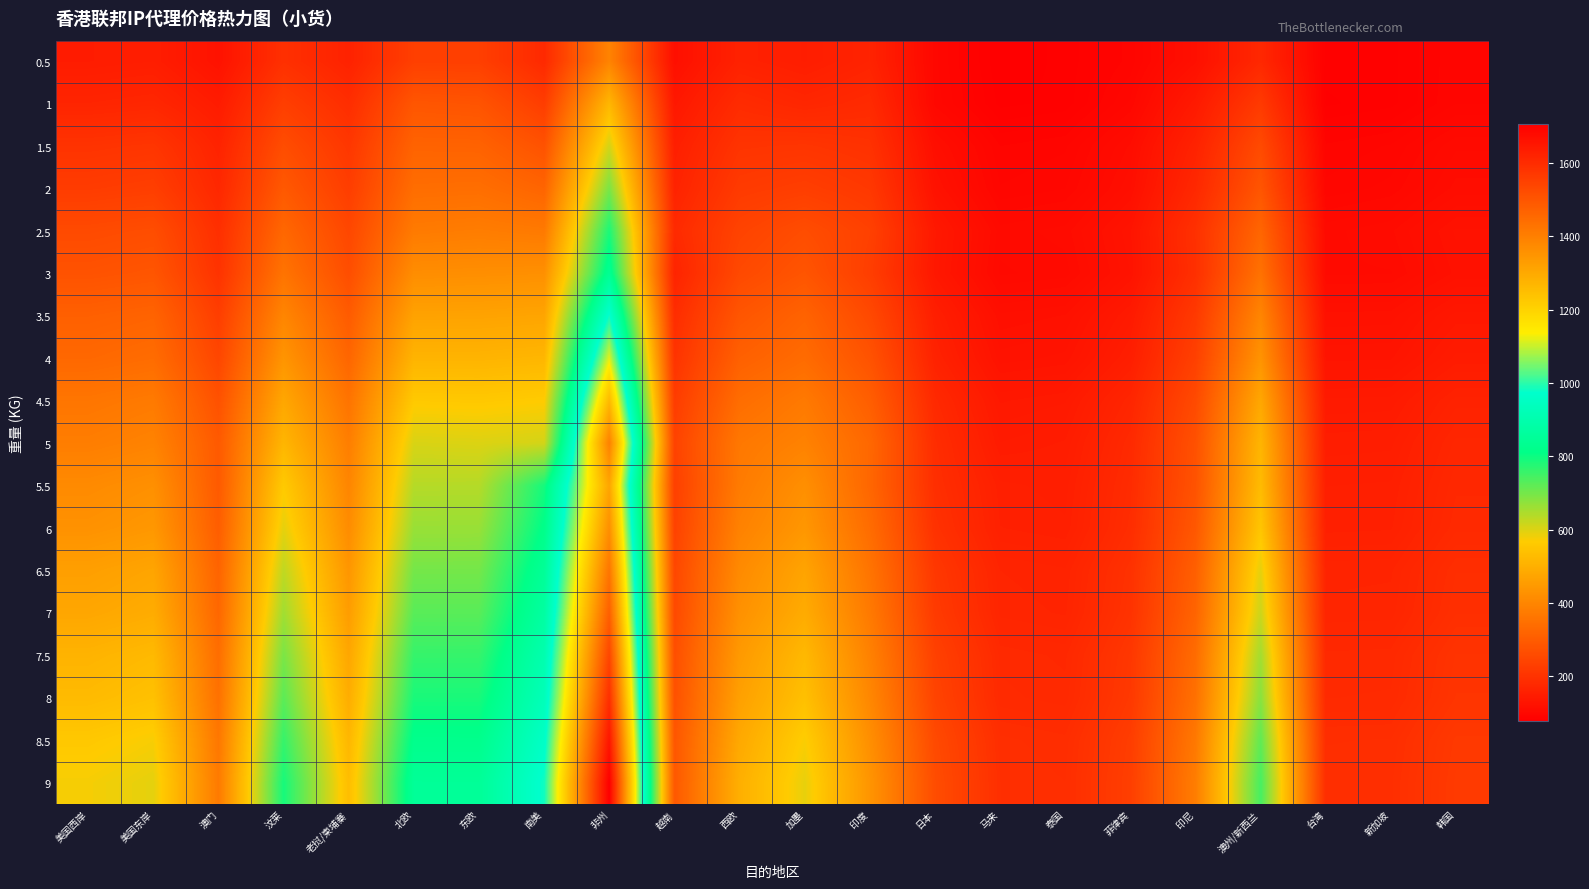

Reading left to right, transcribe all the data shown in this chart.

0.5: 美国西岸=147.2	美国东岸=150.5	澳门=123.8	汶莱=194.3	老挝/柬埔寨=161.3	北欧=230.4	东欧=230.4	南美=178.2	非州=393.7	越南=116.3	西欧=159.8	加墨=150.2	印度=163.6	日本=97.4	马来=77.5	泰国=81.9	菲律宾=91.4	印尼=117.7	澳州/新西兰=174.8	台湾=82.2	新加坡=82.7	韩国=92.7
1: 美国西岸=166.8	美国东岸=171.3	澳门=145.4	汶莱=228.6	老挝/柬埔寨=187.7	北欧=284.8	东欧=279.6	南美=225.2	非州=517.0	越南=136.1	西欧=182.6	加墨=170.8	印度=180.1	日本=98.7	马来=79.6	泰国=81.9	菲律宾=97.3	印尼=141.3	澳州/新西兰=217.9	台湾=80.0	新加坡=82.8	韩国=93.3
1.5: 美国西岸=201.7	美国东岸=207.0	澳门=163.3	汶莱=263.7	老挝/柬埔寨=210.7	北欧=316.4	东欧=314.9	南美=276.0	非州=608.9	越南=153.0	西欧=203.3	加墨=206.3	印度=197.9	日本=114.4	马来=90.2	泰国=92.8	菲律宾=109.9	印尼=161.9	澳州/新西兰=257.4	台湾=90.8	新加坡=93.8	韩国=105.5
2: 美国西岸=222.5	美国东岸=228.7	澳门=173.9	汶莱=291.6	老挝/柬埔寨=226.5	北欧=340.8	东欧=343.0	南美=319.6	非州=693.5	越南=162.7	西欧=219.1	加墨=227.8	印度=213.7	日本=122.9	马来=93.7	泰国=96.5	菲律宾=115.3	印尼=175.3	澳州/新西兰=282.9	台湾=94.3	新加坡=97.7	韩国=110.5
2.5: 美国西岸=257.4	美国东岸=264.4	澳门=191.8	汶莱=326.6	老挝/柬埔寨=249.5	北欧=372.4	东欧=378.2	南美=370.4	非州=785.4	越南=179.5	西欧=239.8	加墨=263.3	印度=234.2	日本=138.6	马来=104.4	泰国=107.5	菲律宾=127.9	印尼=196.0	澳州/新西兰=322.4	台湾=105.0	新加坡=108.7	韩国=122.7
3: 美国西岸=276.5	美国东岸=283.9	澳门=201.1	汶莱=356.1	老挝/柬埔寨=265.2	北欧=417.4	东欧=420.4	南美=423.9	非州=839.8	越南=164.5	西欧=254.0	加墨=282.5	印度=227.4	日本=136.5	马来=102.3	泰国=104.6	菲律宾=125.2	印尼=193.4	澳州/新西兰=351.7	台湾=105.5	新加坡=105.9	韩国=119.8
3.5: 美国西岸=309.3	美国东岸=318.0	澳门=227.9	汶莱=399.3	老挝/柬埔寨=297.7	北欧=467.6	东欧=469.0	南美=473.6	非州=982.7	越南=186.6	西欧=284.5	加墨=316.5	印度=254.9	日本=152.7	马来=116.5	泰国=119.1	菲律宾=142.3	印尼=216.9	澳州/新西兰=398.9	台湾=120.0	新加坡=120.5	韩国=136.2
4: 美国西岸=328.0	美国东岸=338.1	澳门=247.5	汶莱=435.3	老挝/柬埔寨=323.0	北欧=510.6	东欧=510.3	南美=516.1	非州=1118.3	越南=201.5	西欧=310.0	加墨=336.4	印度=277.6	日本=161.7	马来=123.4	泰国=126.3	菲律宾=152.2	印尼=233.3	澳州/新西兰=432.1	台湾=127.4	新加坡=127.9	韩国=145.4
4.5: 美国西岸=360.8	美国东岸=372.2	澳门=274.3	汶莱=478.5	老挝/柬埔寨=355.4	北欧=560.9	东欧=558.8	南美=565.7	非州=1261.2	越南=223.6	西欧=340.5	加墨=370.3	印度=305.1	日本=177.9	马来=137.5	泰国=140.7	菲律宾=169.3	印尼=256.8	澳州/新西兰=479.3	台湾=141.9	新加坡=142.5	韩国=161.8
5: 美国西岸=379.6	美国东岸=392.2	澳门=293.9	汶莱=514.6	老挝/柬埔寨=380.7	北欧=603.9	东欧=600.1	南美=608.2	非州=1396.9	越南=238.5	西欧=366.0	加墨=390.2	印度=327.8	日本=186.9	马来=144.4	泰国=148.0	菲律宾=179.1	印尼=273.1	澳州/新西兰=512.5	台湾=149.2	新加坡=149.9	韩国=170.9
5.5: 美国西岸=410.5	美国东岸=423.9	澳门=295.1	汶莱=562.3	老挝/柬埔寨=398.2	北欧=637.3	东欧=638.0	南美=790.4	非州=1309.6	越南=231.3	西欧=374.1	加墨=421.9	印度=324.7	日本=190.9	马来=154.9	泰国=152.4	菲律宾=183.8	印尼=277.8	澳州/新西兰=527.5	台湾=153.8	新加坡=154.3	韩国=175.4
6: 美国西岸=428.1	美国东岸=441.9	澳门=303.1	汶莱=591.6	老挝/柬埔寨=414.5	北欧=664.4	东欧=664.9	南美=815.0	非州=1363.2	越南=236.6	西欧=389.8	加墨=439.8	印度=338.5	日本=198.1	马来=157.2	泰国=154.5	菲律宾=187.2	印尼=289.2	澳州/新西兰=552.3	台湾=156.0	新加坡=156.6	韩国=178.4
6.5: 美国西岸=459.8	美国东岸=473.8	澳门=318.2	汶莱=628.1	老挝/柬埔寨=437.9	北欧=698.7	东欧=699.0	南美=846.8	非州=1424.1	越南=249.2	西欧=410.6	加墨=471.6	印度=357.0	日本=212.5	马来=166.6	泰国=163.9	菲律宾=197.8	印尼=307.8	澳州/新西兰=591.2	台湾=165.4	新加坡=166.0	韩国=188.7
7: 美国西岸=477.4	美国东岸=491.8	澳门=326.2	汶莱=657.3	老挝/柬埔寨=454.2	北欧=725.7	东欧=725.9	南美=871.4	非州=1477.7	越南=254.5	西欧=426.3	加墨=489.5	印度=370.7	日本=219.8	马来=168.8	泰国=166.0	菲律宾=201.2	印尼=319.3	澳州/新西兰=616.0	台湾=167.6	新加坡=168.2	韩国=191.8
7.5: 美国西岸=509.0	美国东岸=523.8	澳门=341.4	汶莱=693.8	老挝/柬埔寨=477.6	北欧=760.0	东欧=760.0	南美=903.2	非州=1538.6	越南=267.1	西欧=447.0	加墨=521.4	印度=389.2	日本=234.2	马来=178.3	泰国=175.3	菲律宾=211.8	印尼=337.9	澳州/新西兰=654.9	台湾=177.0	新加坡=177.6	韩国=202.0
8: 美国西岸=526.7	美国东岸=541.7	澳门=349.3	汶莱=723.1	老挝/柬埔寨=493.8	北欧=787.1	东欧=786.9	南美=927.8	非州=1592.3	越南=272.4	西欧=462.8	加墨=539.2	印度=402.9	日本=241.4	马来=180.5	泰国=177.5	菲律宾=215.2	印尼=349.3	澳州/新西兰=679.7	台湾=179.2	新加坡=179.8	韩国=205.1
8.5: 美国西岸=558.3	美国东岸=573.7	澳门=364.5	汶莱=759.5	老挝/柬埔寨=517.3	北欧=821.3	东欧=821.0	南美=959.6	非州=1653.1	越南=285.0	西欧=483.5	加墨=571.1	印度=421.4	日本=255.8	马来=189.9	泰国=186.8	菲律宾=225.8	印尼=368.0	澳州/新西兰=718.6	台湾=188.6	新加坡=189.2	韩国=215.4
9: 美国西岸=576.0	美国东岸=591.7	澳门=372.5	汶莱=788.8	老挝/柬埔寨=533.5	北欧=848.4	东欧=847.9	南美=984.2	非州=1706.8	越南=290.3	西欧=499.2	加墨=589.0	印度=435.1	日本=263.1	马来=192.1	泰国=188.9	菲律宾=229.3	印尼=379.4	澳州/新西兰=743.5	台湾=190.7	新加坡=191.4	韩国=218.4